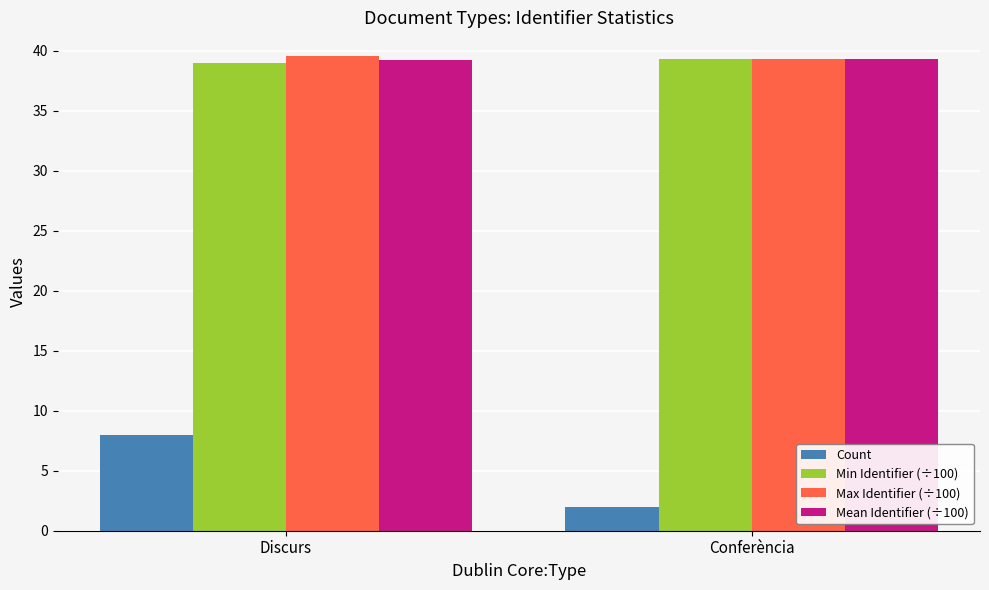

At which category is the sum across all series the highest?

Discurs